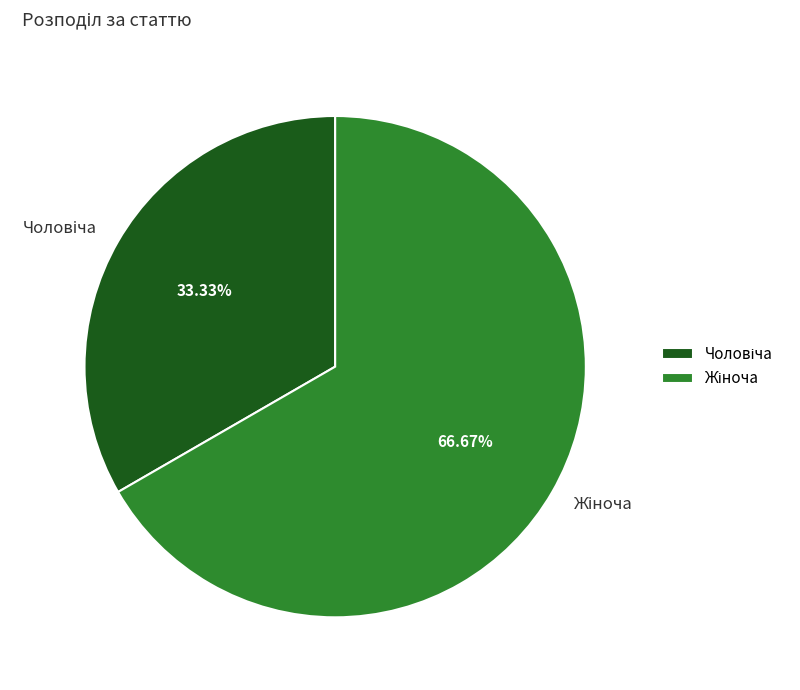

Does any single category account for the majority?

Yes